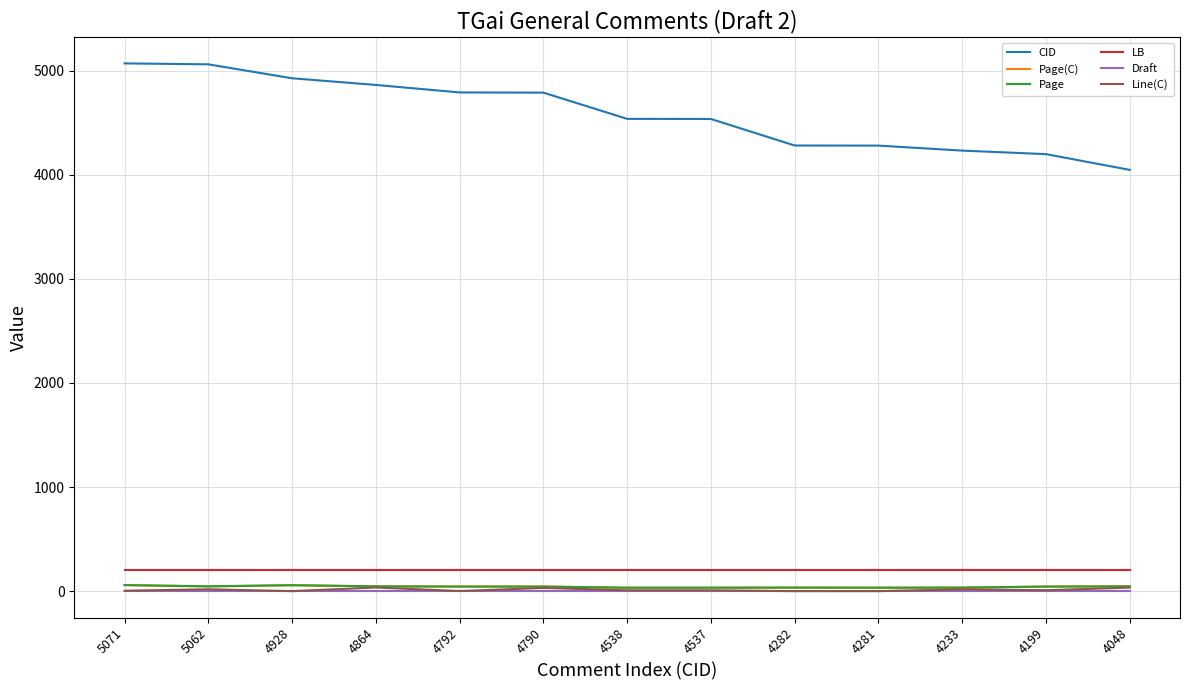

How many lines are shown in the chart?

6